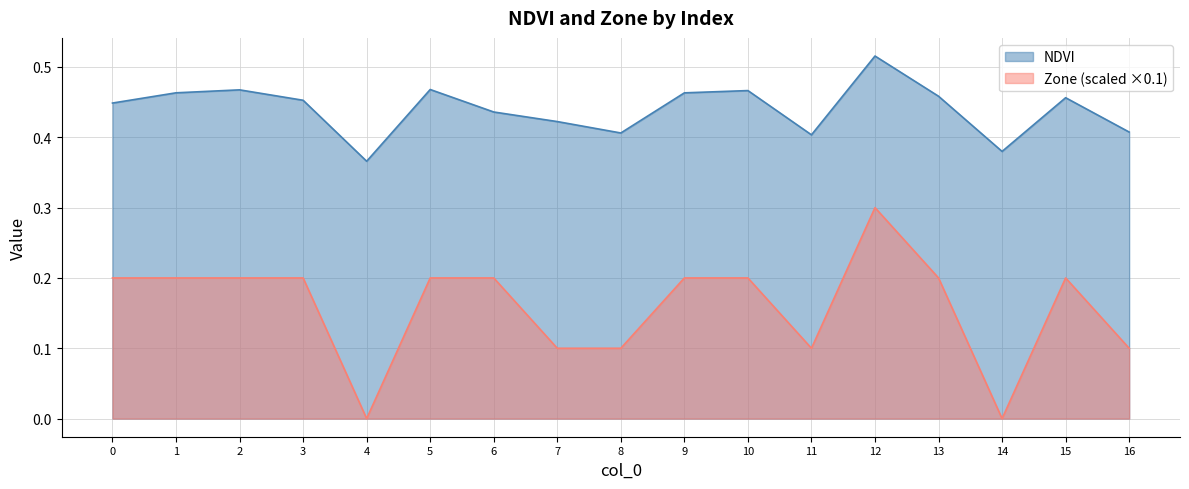

Which category has the lowest value in the Zone series?

4